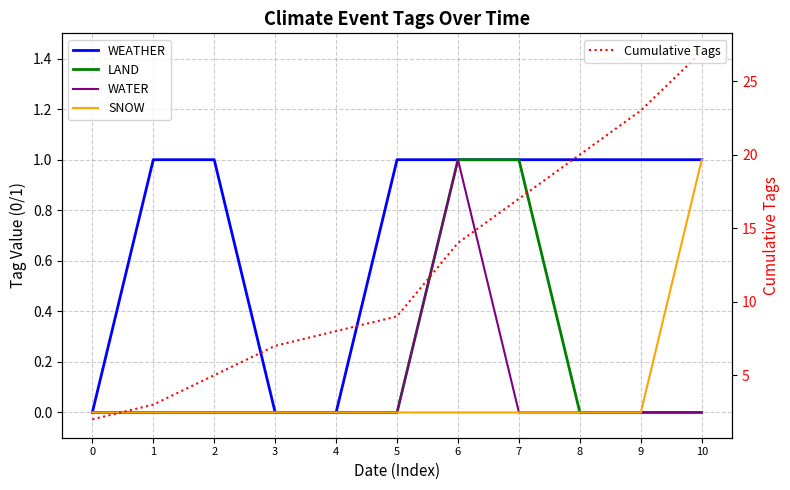

Reading left to right, transcribe all the data shown in this chart.

WEATHER: 0	1	1	0	0	1	1	1	1	1	1
LAND: 0	0	0	0	0	0	1	1	0	0	0
WATER: 0	0	0	0	0	0	1	0	0	0	0
SNOW: 0	0	0	0	0	0	0	0	0	0	1
Cumulative Tags: 2	3	5	7	8	9	14	17	20	23	27